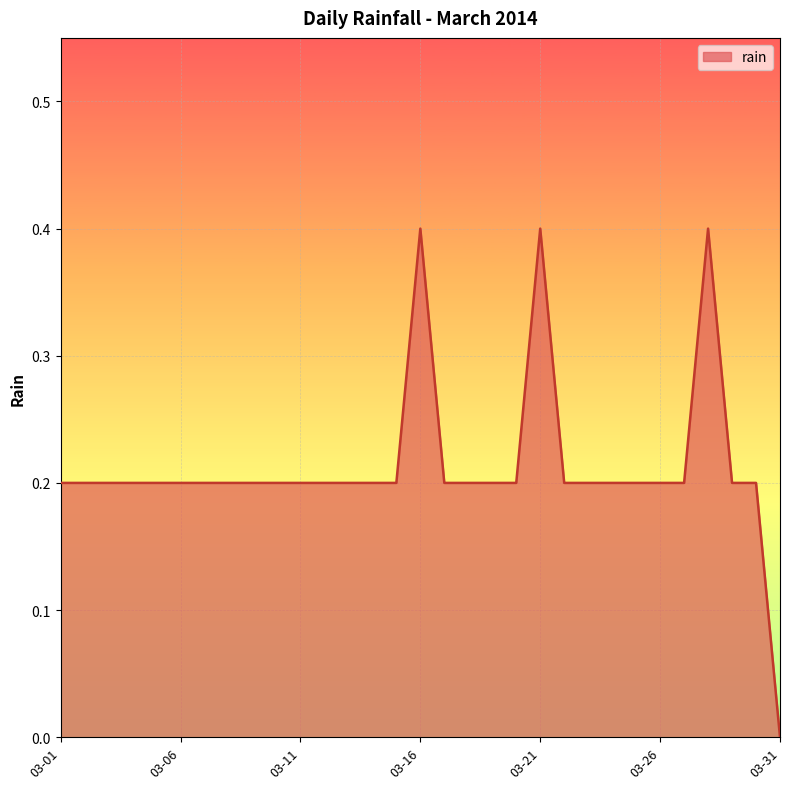

How many lines are shown in the chart?

1